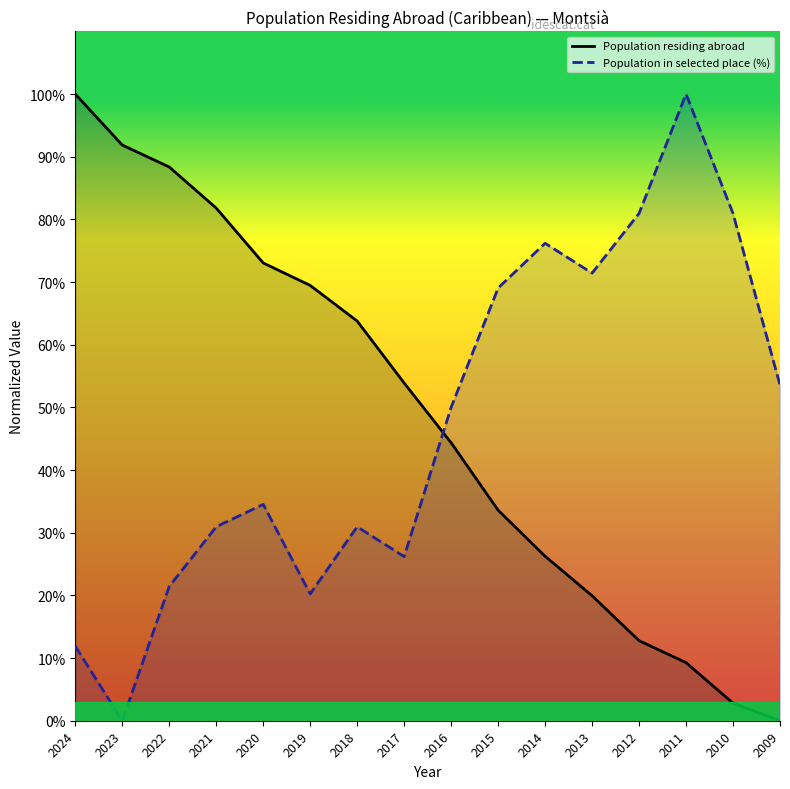

Where is the first local minimum for Population in selected place (%)?

2023